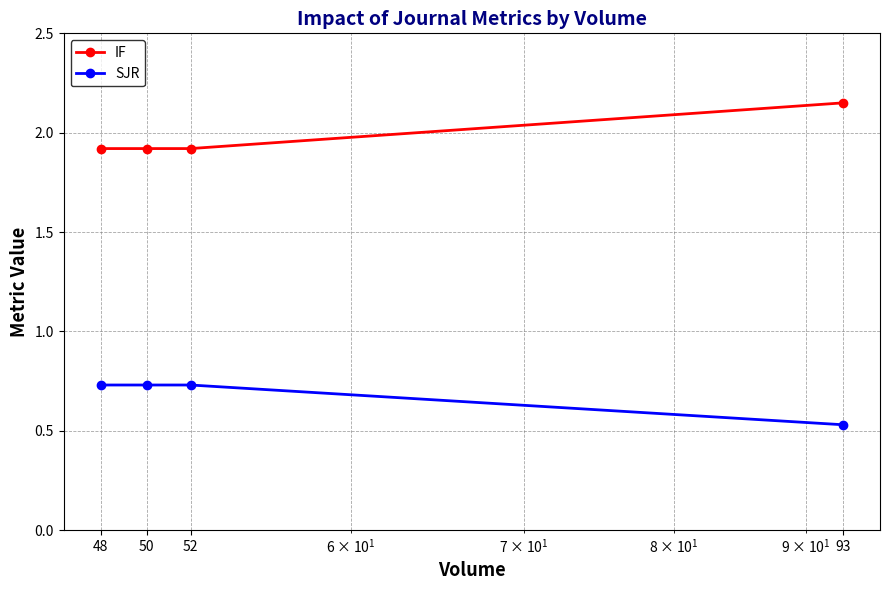

At how many categories does at least one series exceed 0?

4